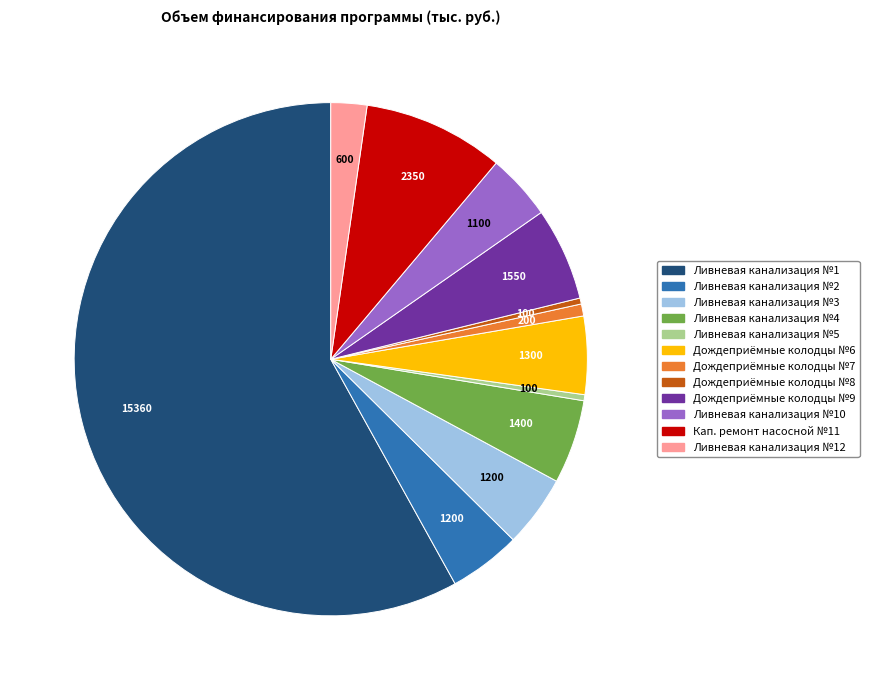

Does any single category account for the majority?

Yes